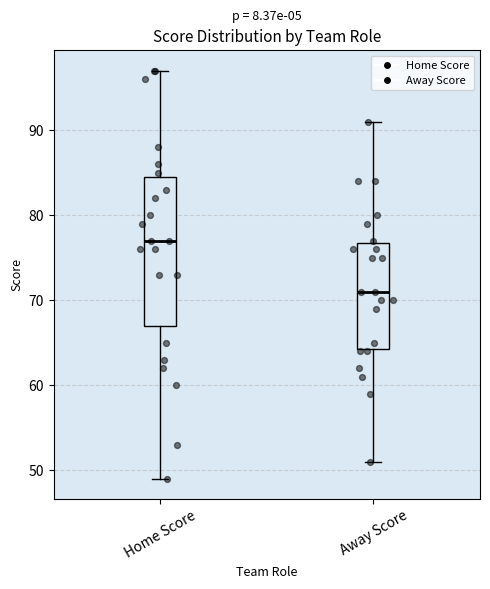

Reading left to right, read every box against the y-axis: the position of its median line, the range the box covers, and the ends of its whiskers. The values are not printed on the chart, so give them approximately, as read against the axis.

Home Score: median 77, box 67 to 85, whiskers 49 to 97
Away Score: median 71, box 64 to 77, whiskers 51 to 91